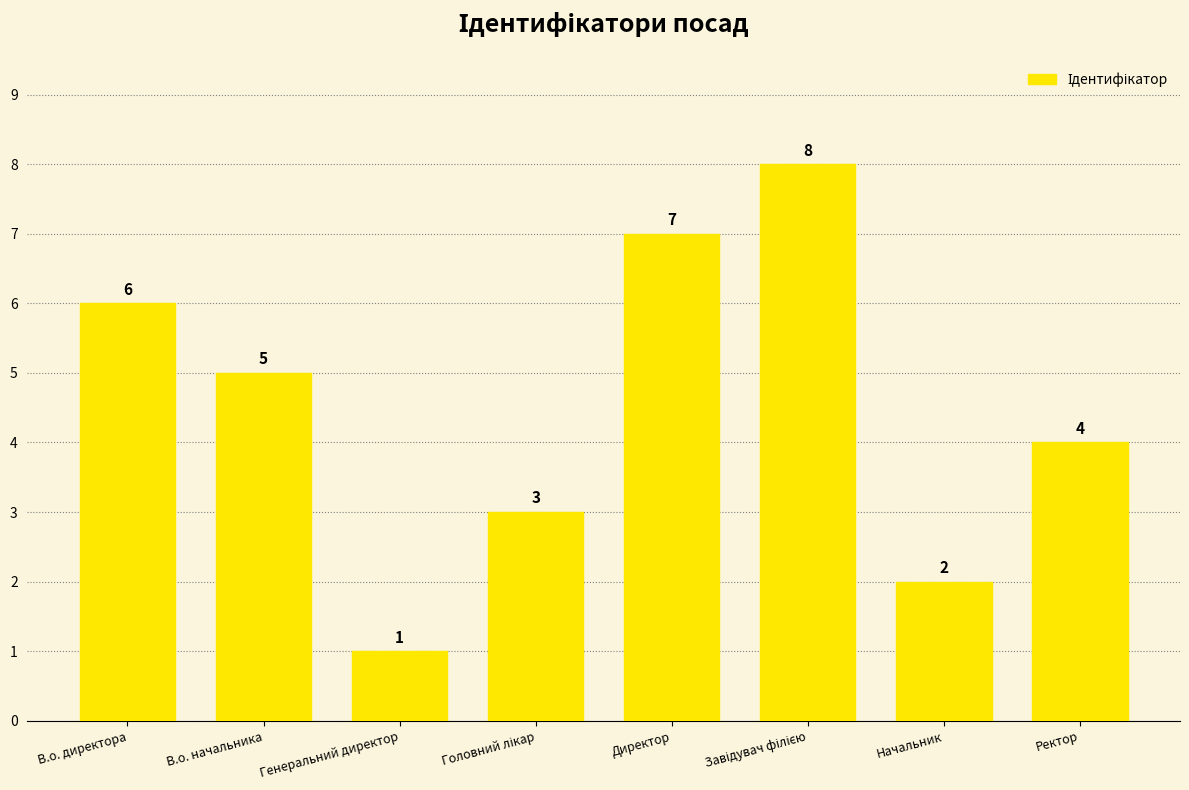

How many bars are there in total?

8